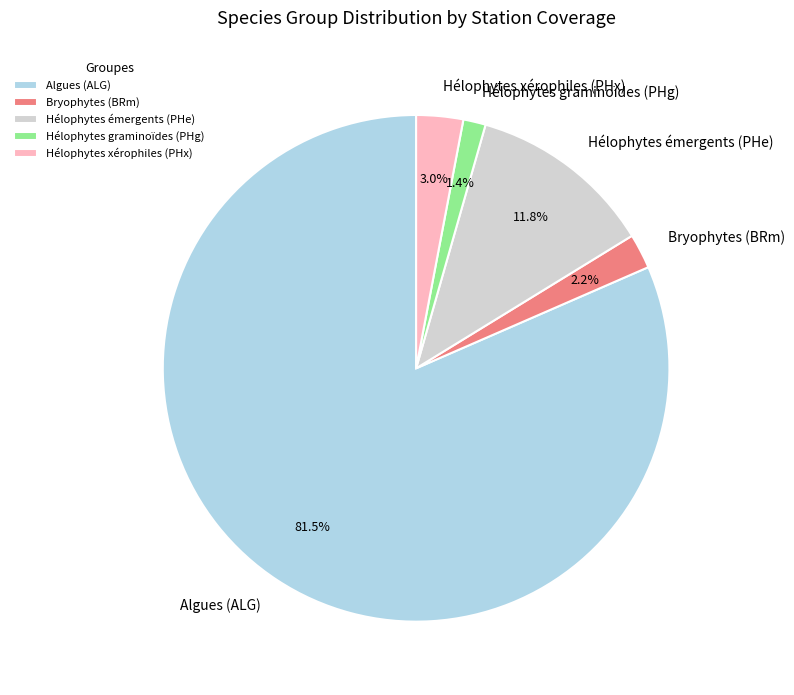

What percentage is NOT represented by Hélophytes xérophiles (PHx)?

97.0%